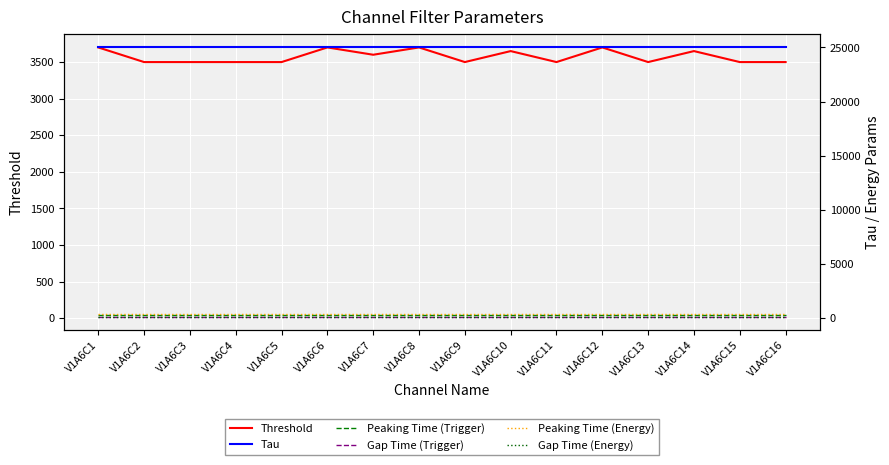

Rank the series by their maximum value, from lowest to highest.

Gap Time (Trigger), Peaking Time (Trigger), Gap Time (Energy), Peaking Time (Energy), Threshold, Tau